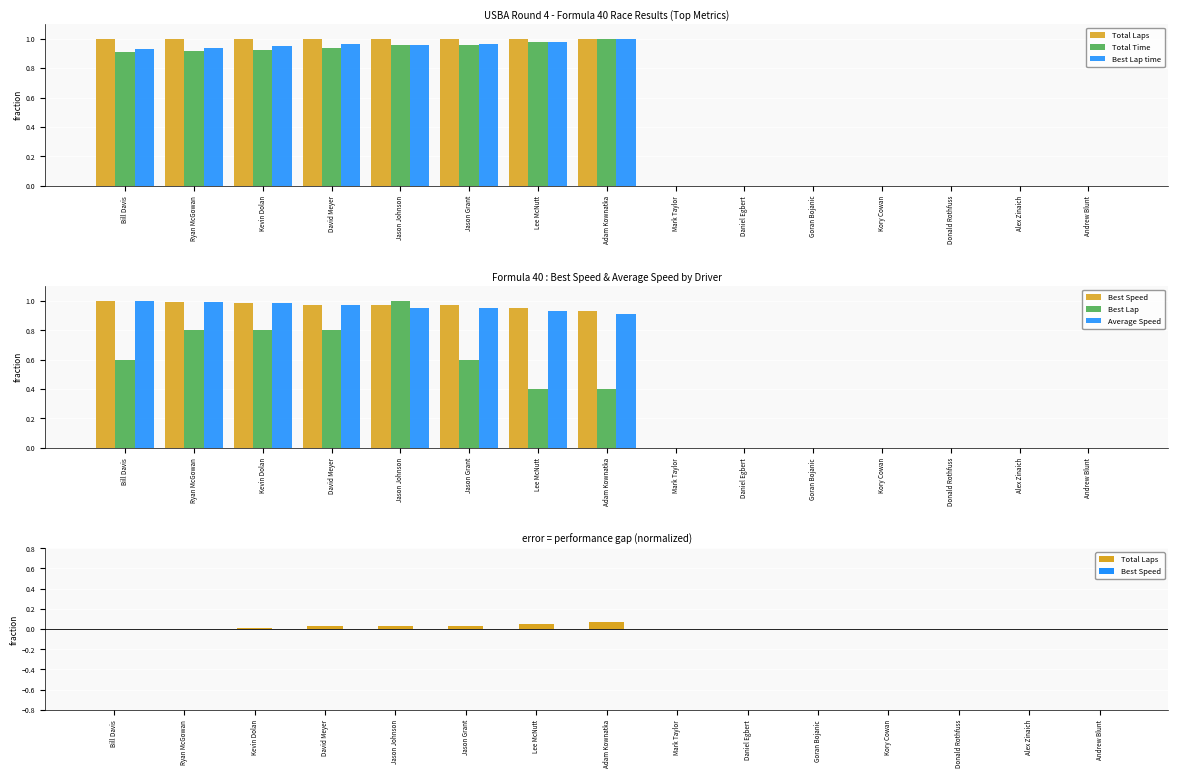

The value of Total Laps at David Meyer is 0.0. True or false?

True